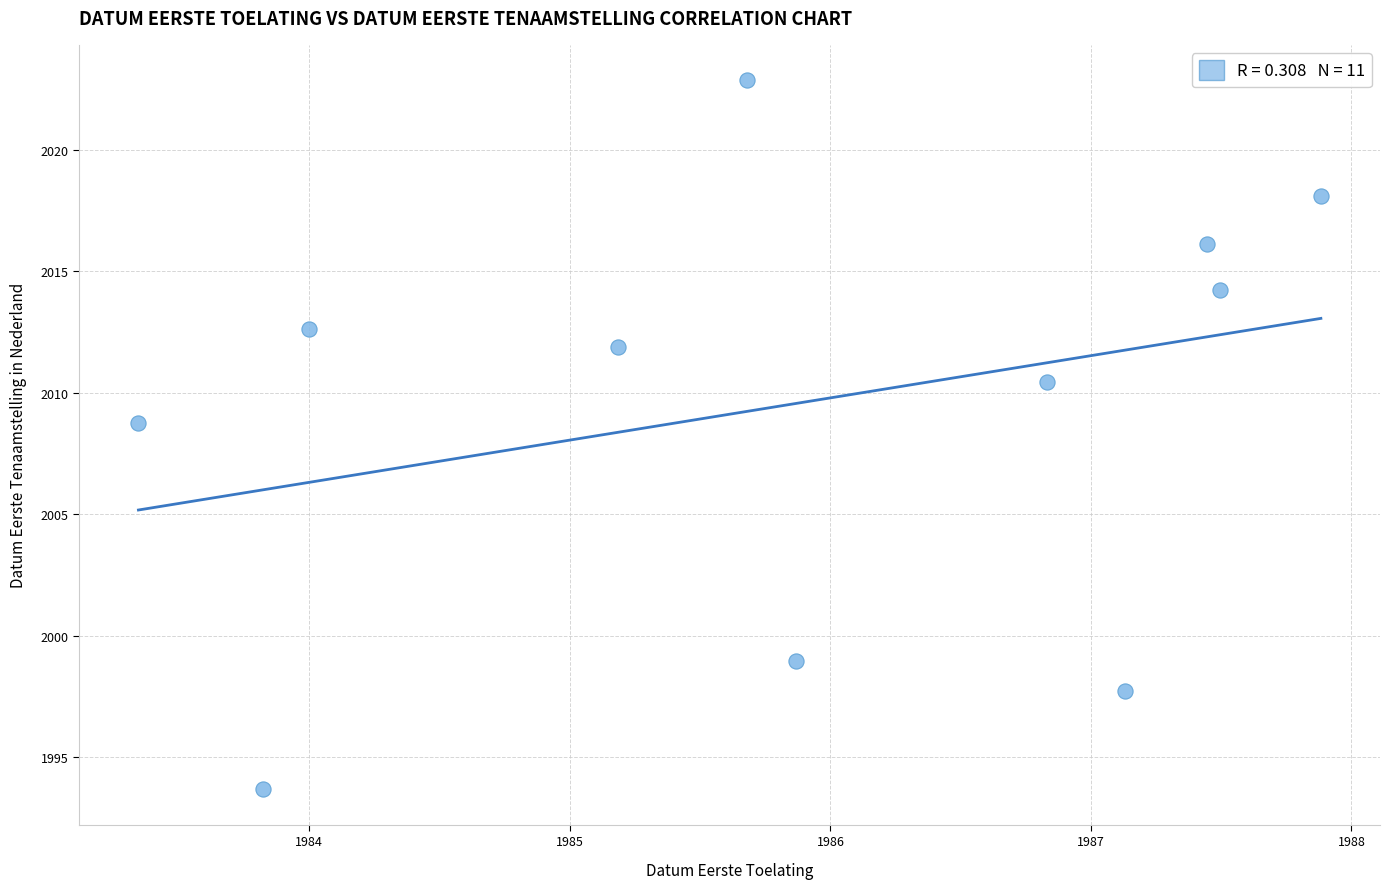

What Y value in the scatter plot is closest to 2008?

2008.8